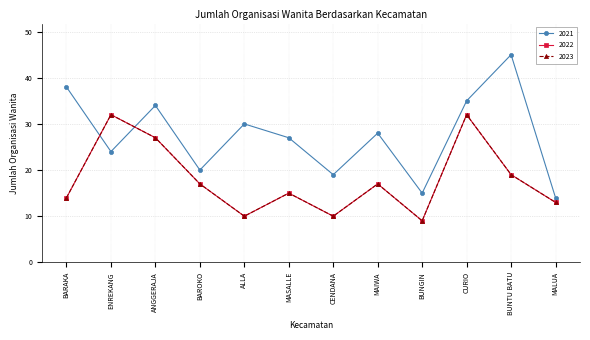

What are all the series names shown in the legend?

2021, 2022, 2023